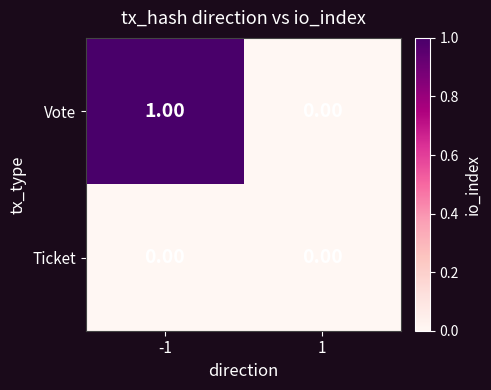

What is the maximum value shown in the chart?

1